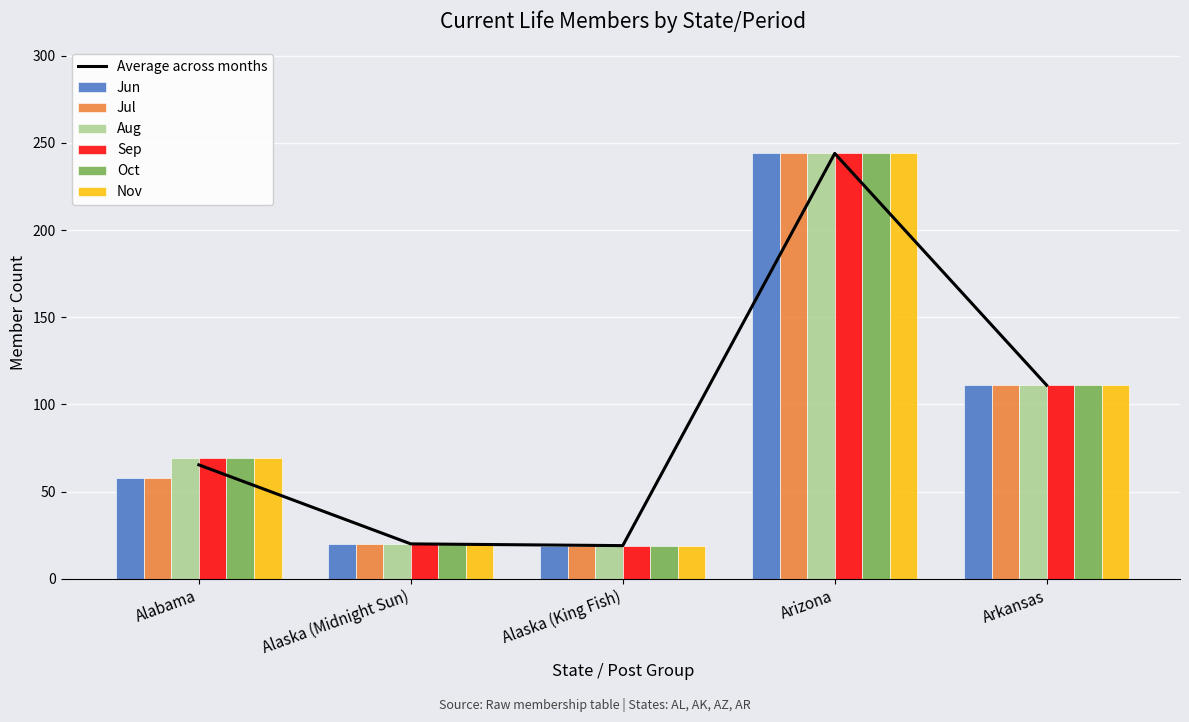

Count the number of categories in the chart.

5